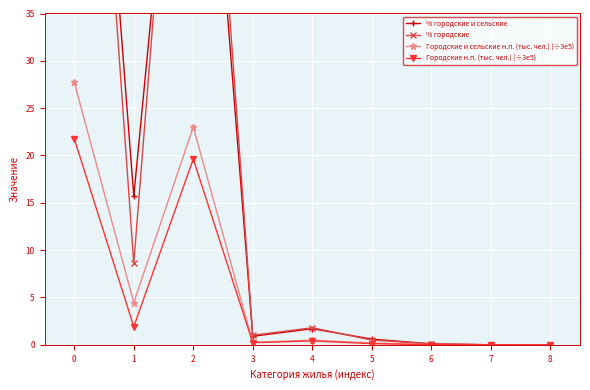

List the labels in order of Городские н.п. (тыс. чел.) (÷3e5) value, smallest first.

8, 7, 6, 5, 3, 4, 1, 2, 0